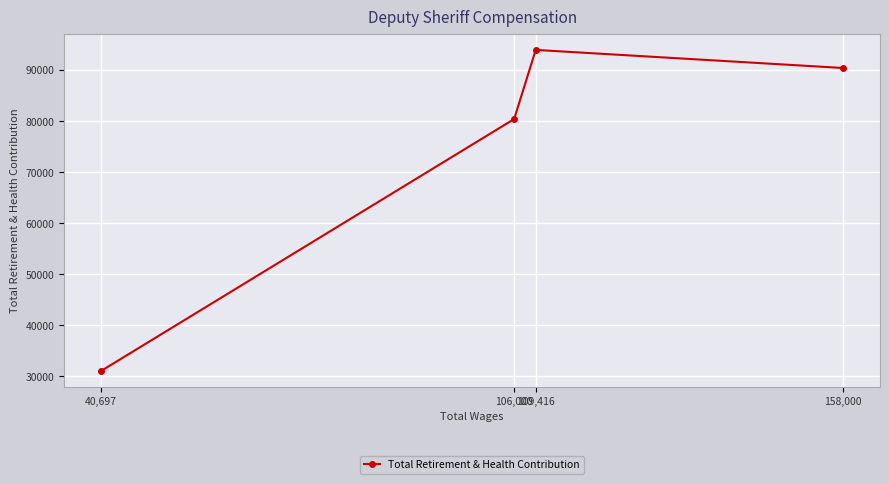

How many points are higher than both their immediate neighbors (excluding endpoints)?

1